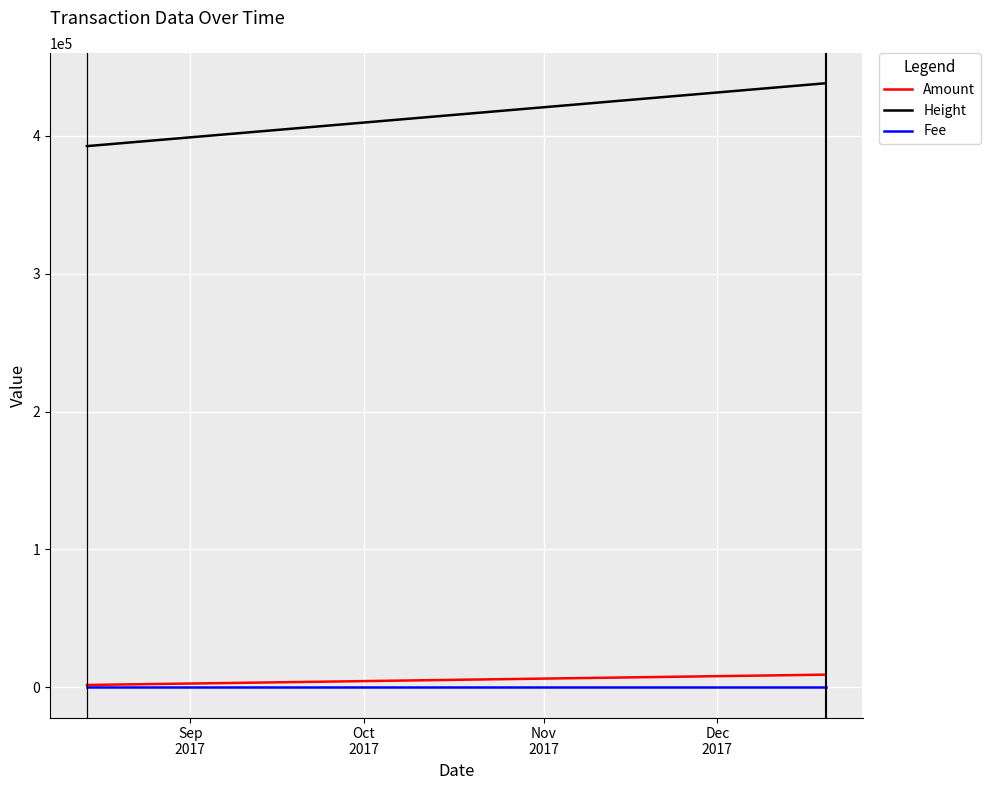

Which series has the largest total across all categories?

Height